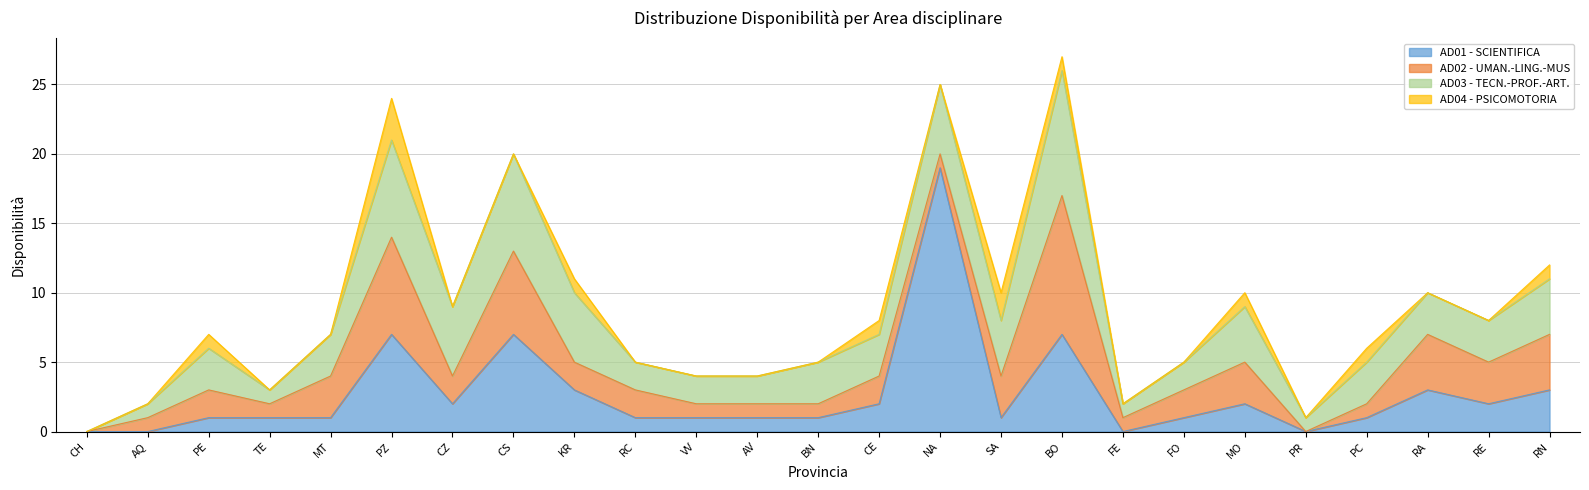

How many interior local peaks does the AD01 - SCIENTIFICA series have?

6